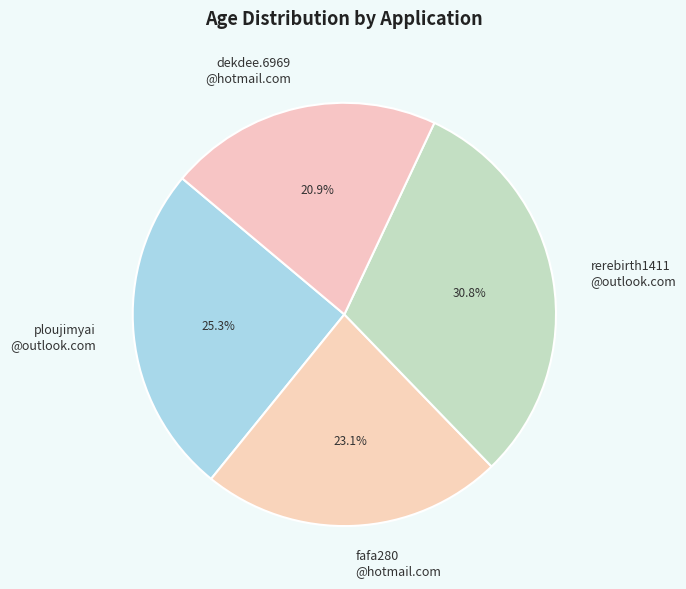

Rank the categories by value from highest to lowest.

rerebirth1411 @outlook.com, ploujimyai @outlook.com, fafa280 @hotmail.com, dekdee.6969 @hotmail.com